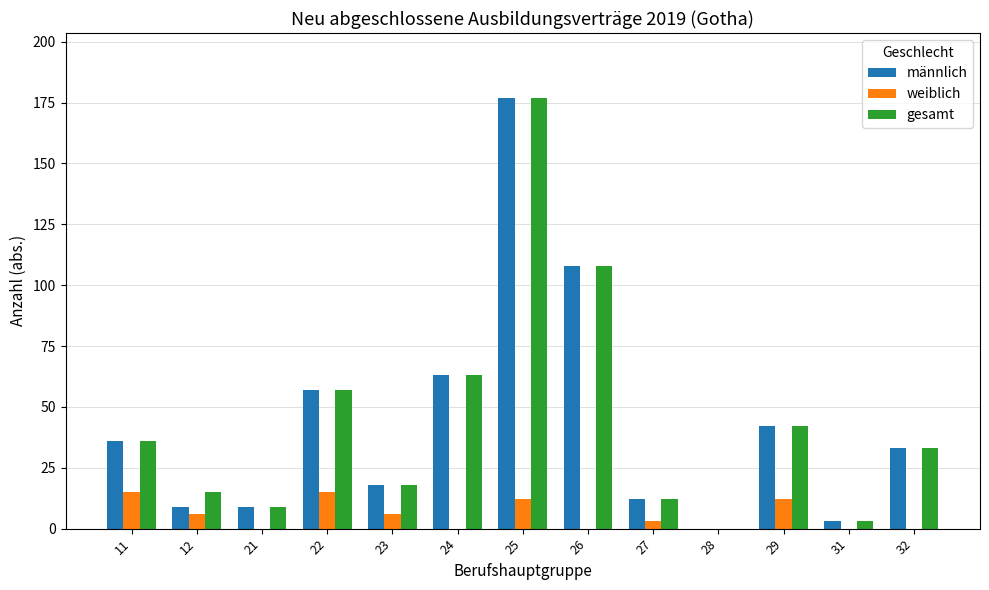

The gesamt series shows 42 at 29. True or false?

True